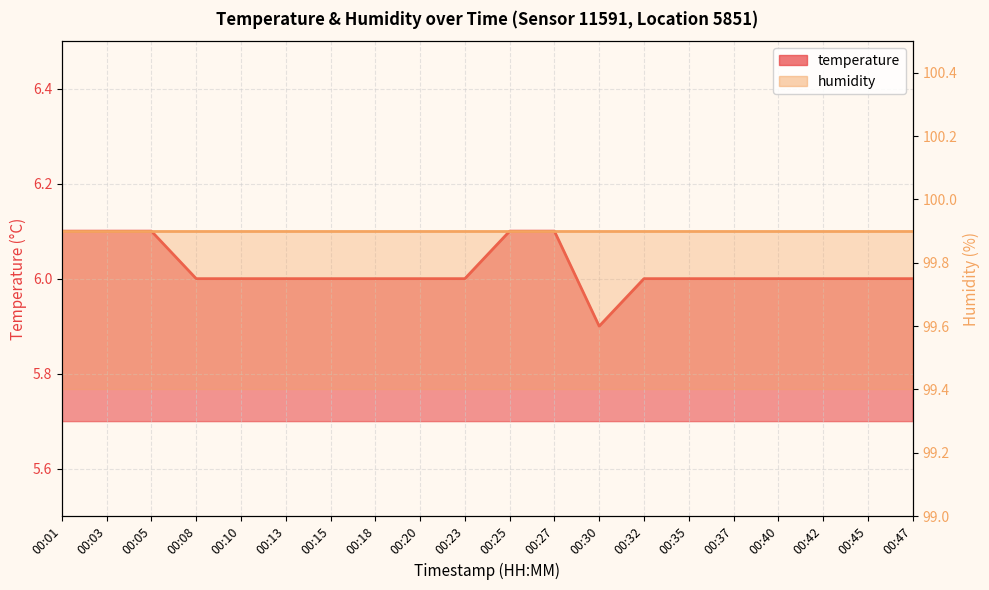

Reading left to right, transcribe all the data shown in this chart.

6.1	6.1	6.1	6.0	6.0	6.0	6.0	6.0	6.0	6.0	6.1	6.1	5.9	6.0	6.0	6.0	6.0	6.0	6.0	6.0